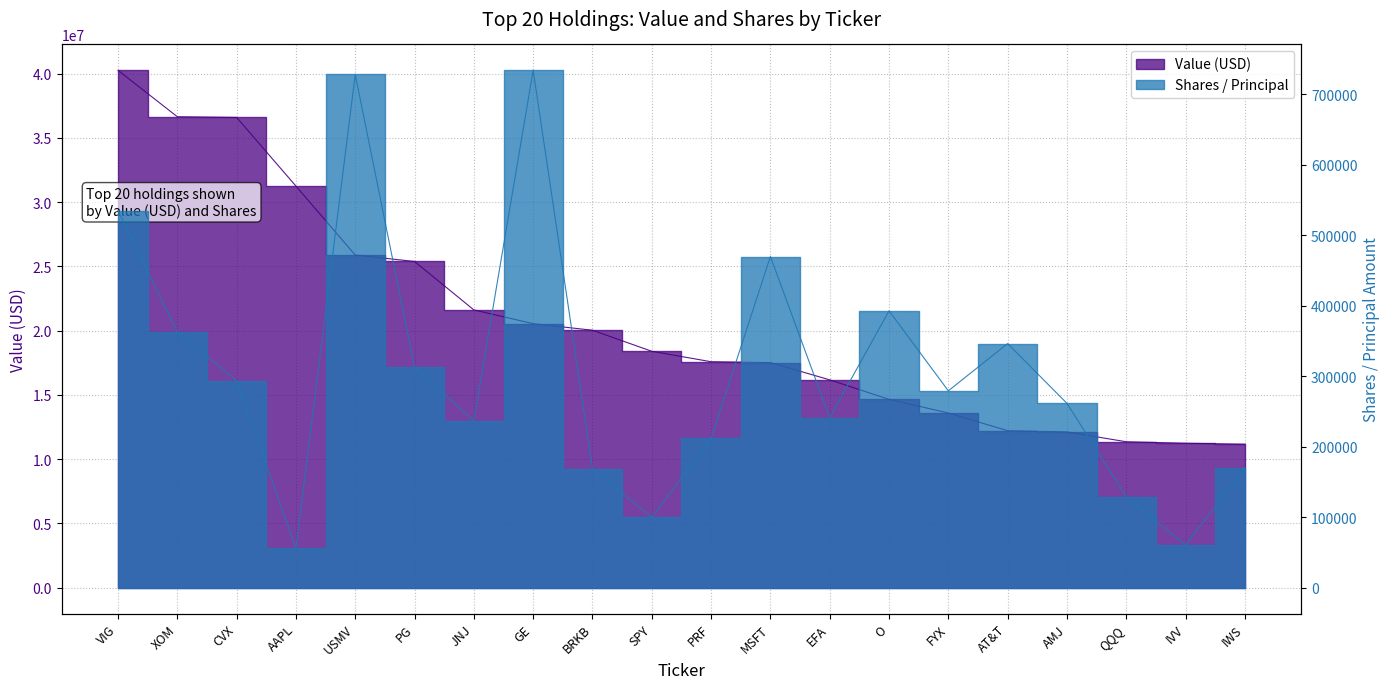

True or false: Value (M) has more than 2 points higher than both neighbors.

False